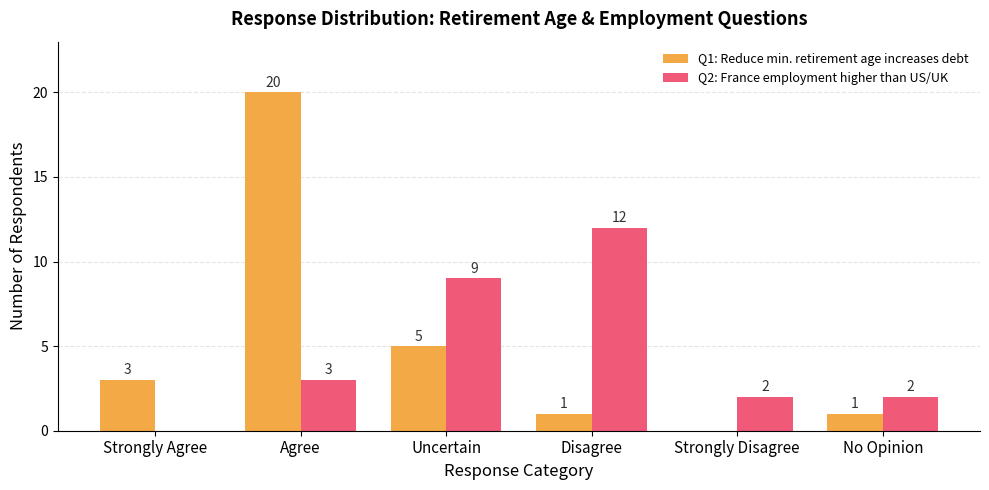

How many categories are shown in the chart?

6